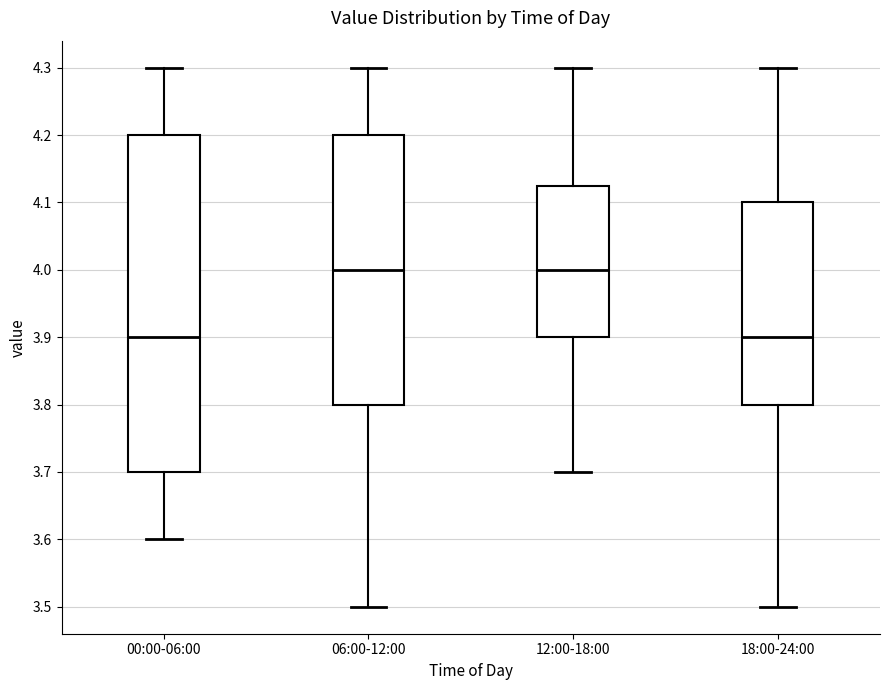

Reading left to right, read every box against the y-axis: the position of its median line, the range the box covers, and the ends of its whiskers. The values are not printed on the chart, so give them approximately, as read against the axis.

00:00-06:00: median 3.90, box 3.70 to 4.20, whiskers 3.60 to 4.30
06:00-12:00: median 4.00, box 3.80 to 4.20, whiskers 3.50 to 4.30
12:00-18:00: median 4.00, box 3.90 to 4.13, whiskers 3.70 to 4.30
18:00-24:00: median 3.90, box 3.80 to 4.10, whiskers 3.50 to 4.30